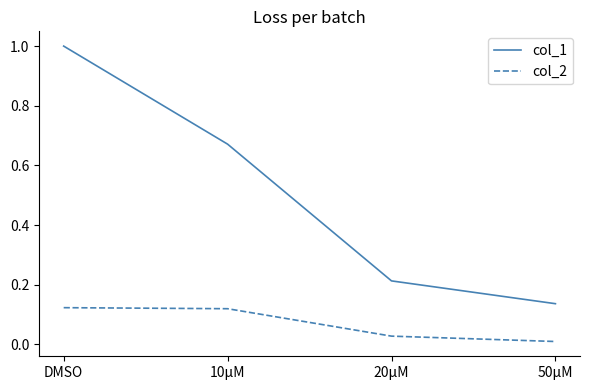

At how many categories does at least one series exceed 0?

4